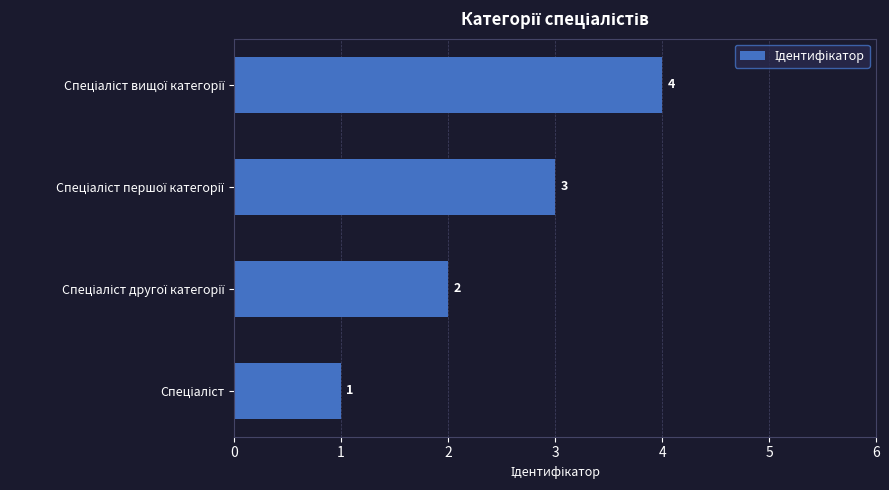

How many bars are there in total?

4